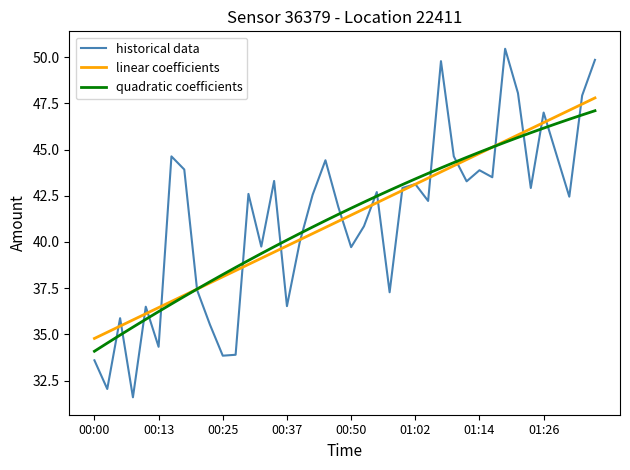

Which series has the widest spread of values?

historical data